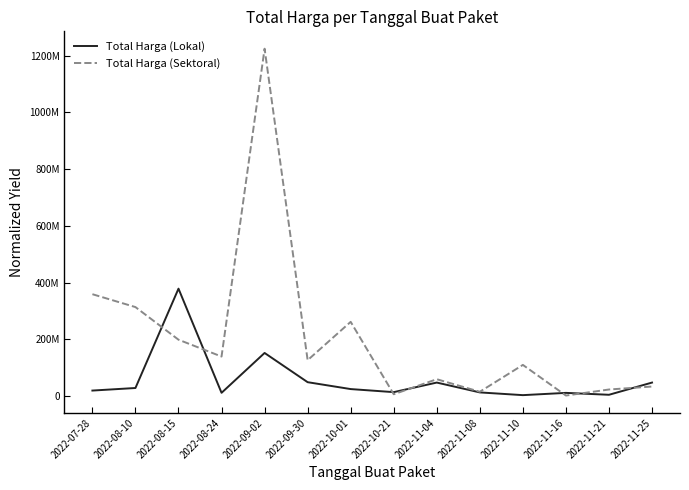

What is the sum of all Total Harga (Sektoral) values?

2879679175